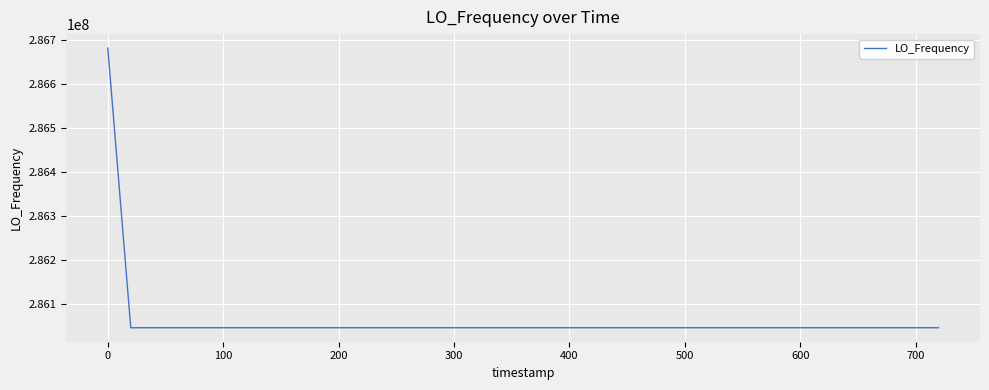

What is the greatest value displayed?

286682707.8